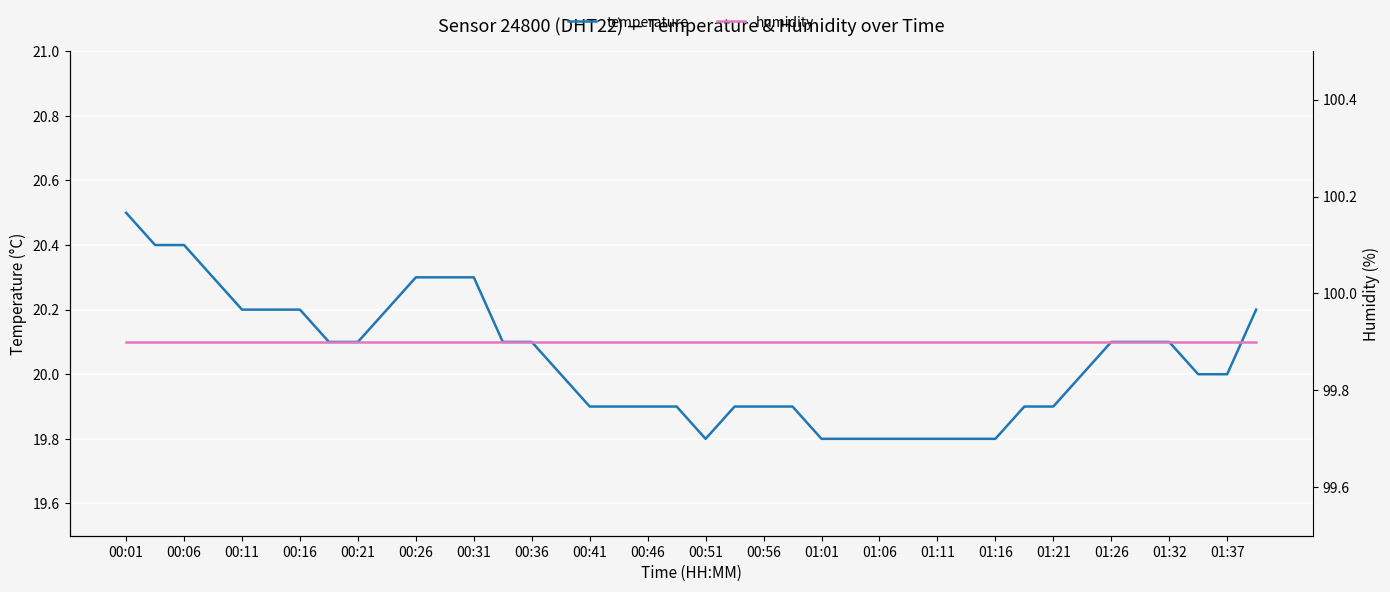

True or false: temperature and humidity intersect in this chart.

False